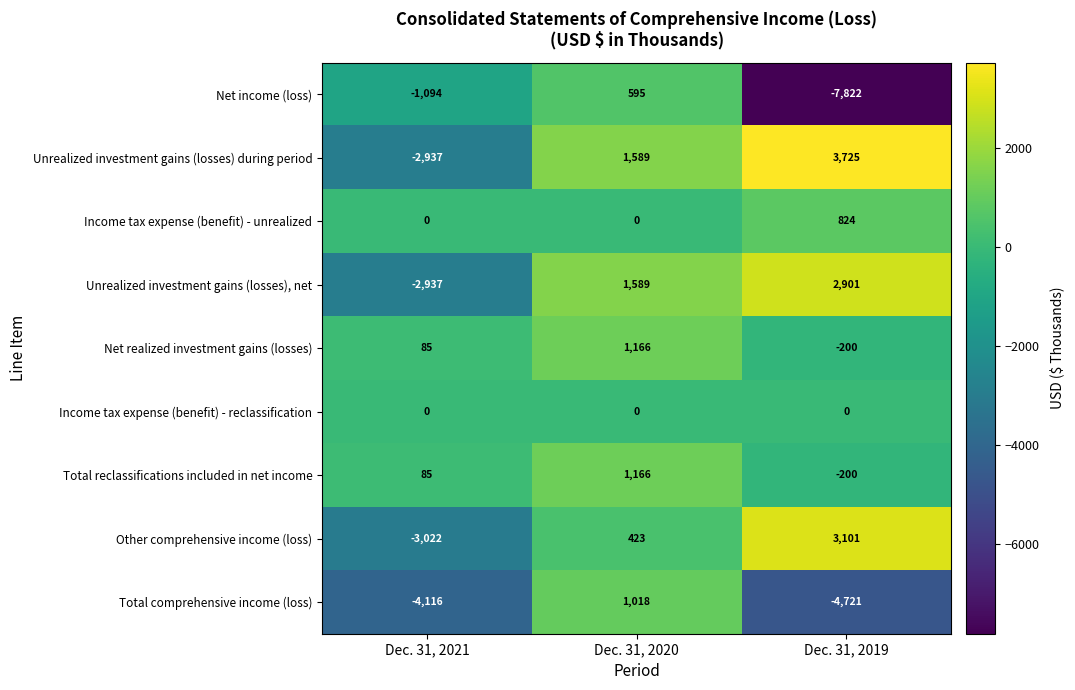

At which category is the sum across all series the highest?

Dec. 31, 2020